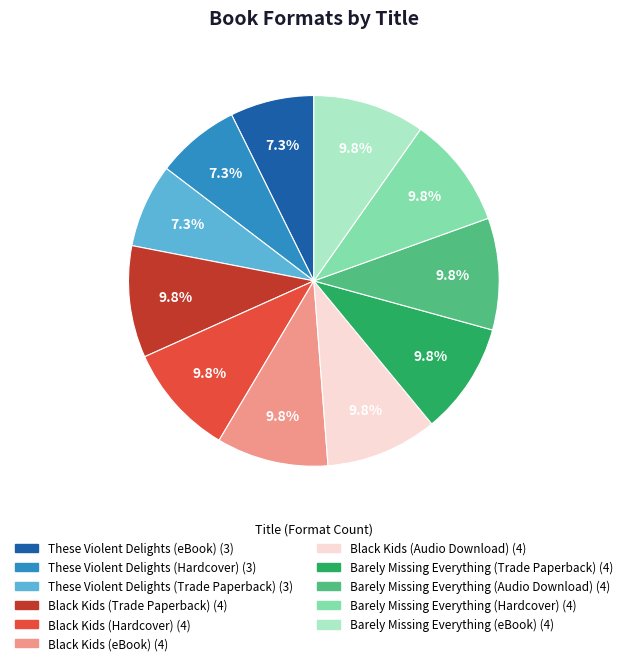

How many slices are in this pie chart?

11